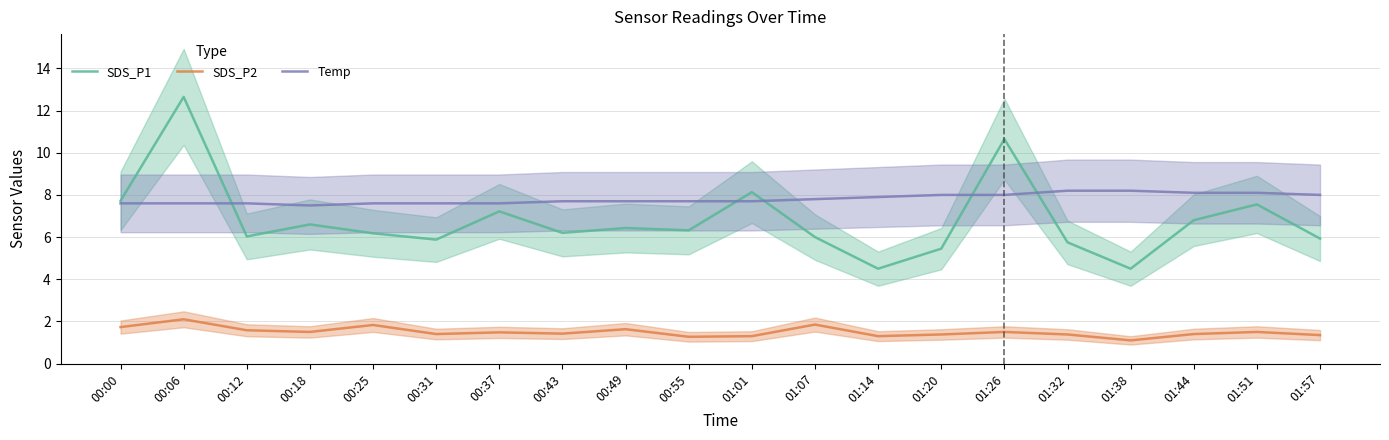

Which series has the largest total across all categories?

Temp